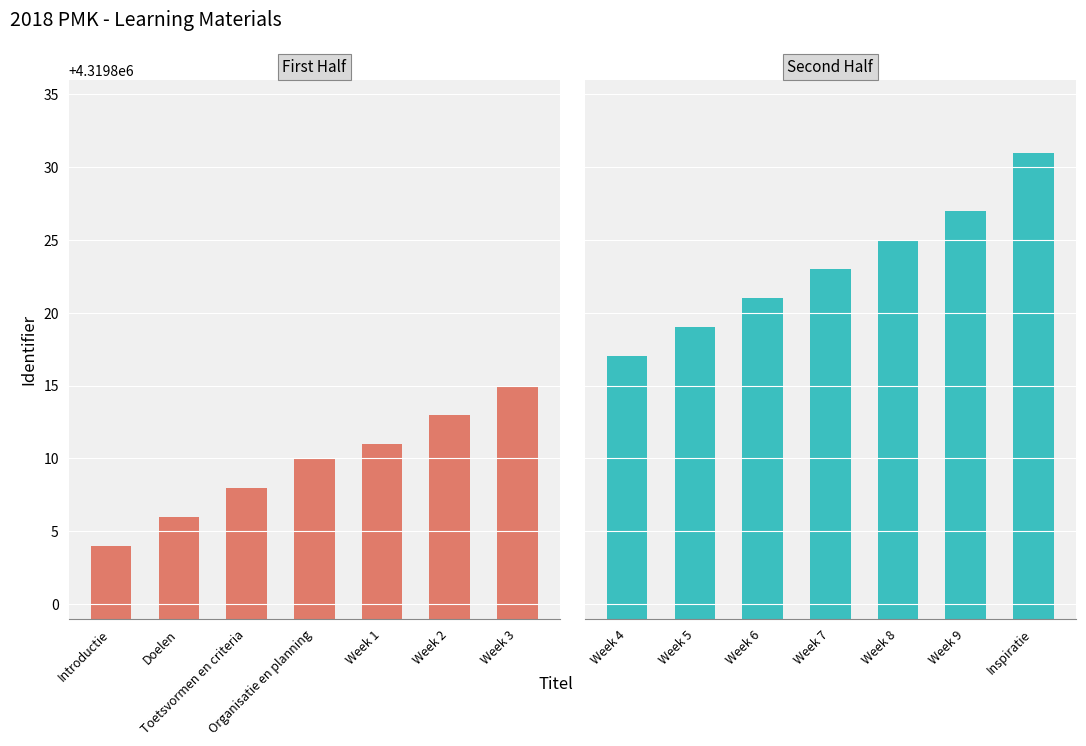

How many categories are shown in the chart?

7